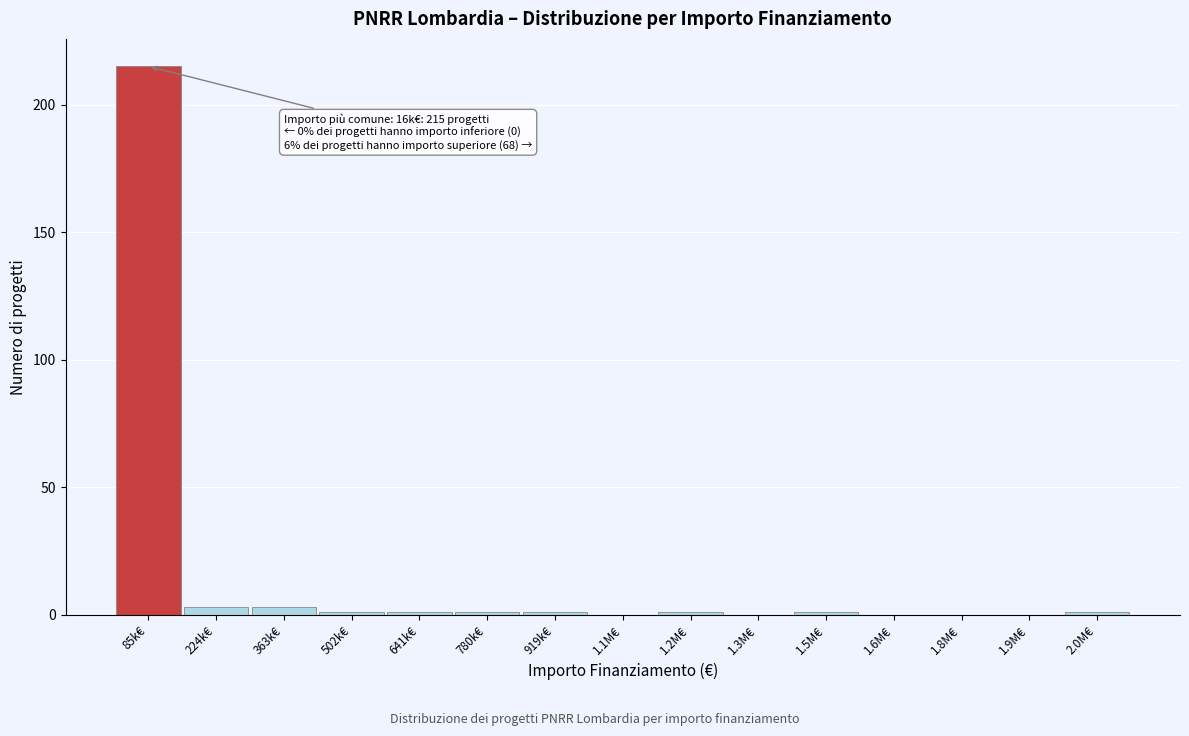

Reading left to right, transcribe all the data shown in this chart.

85k€=215	224k€=3	363k€=3	502k€=1	641k€=1	780k€=1	919k€=1	1.1M€=0	1.2M€=1	1.3M€=0	1.5M€=1	1.6M€=0	1.8M€=0	1.9M€=0	2.0M€=1